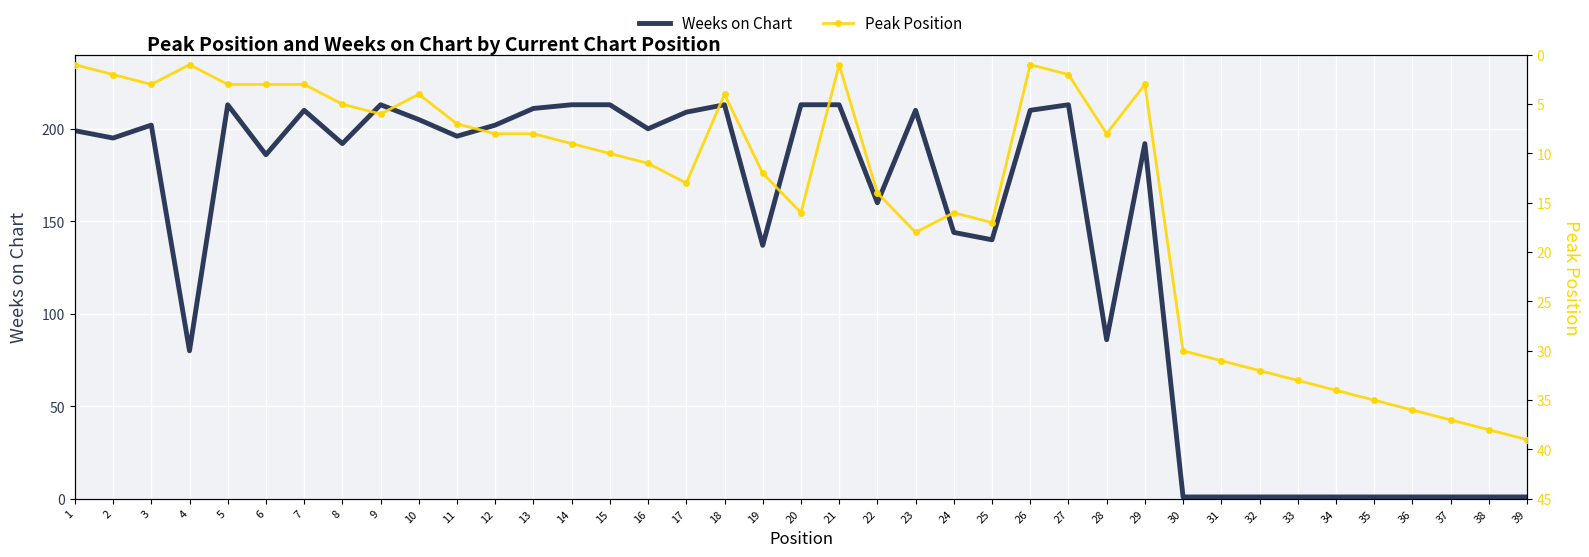

Where do Peak Position and Weeks on Chart first cross each other?

29 and 30